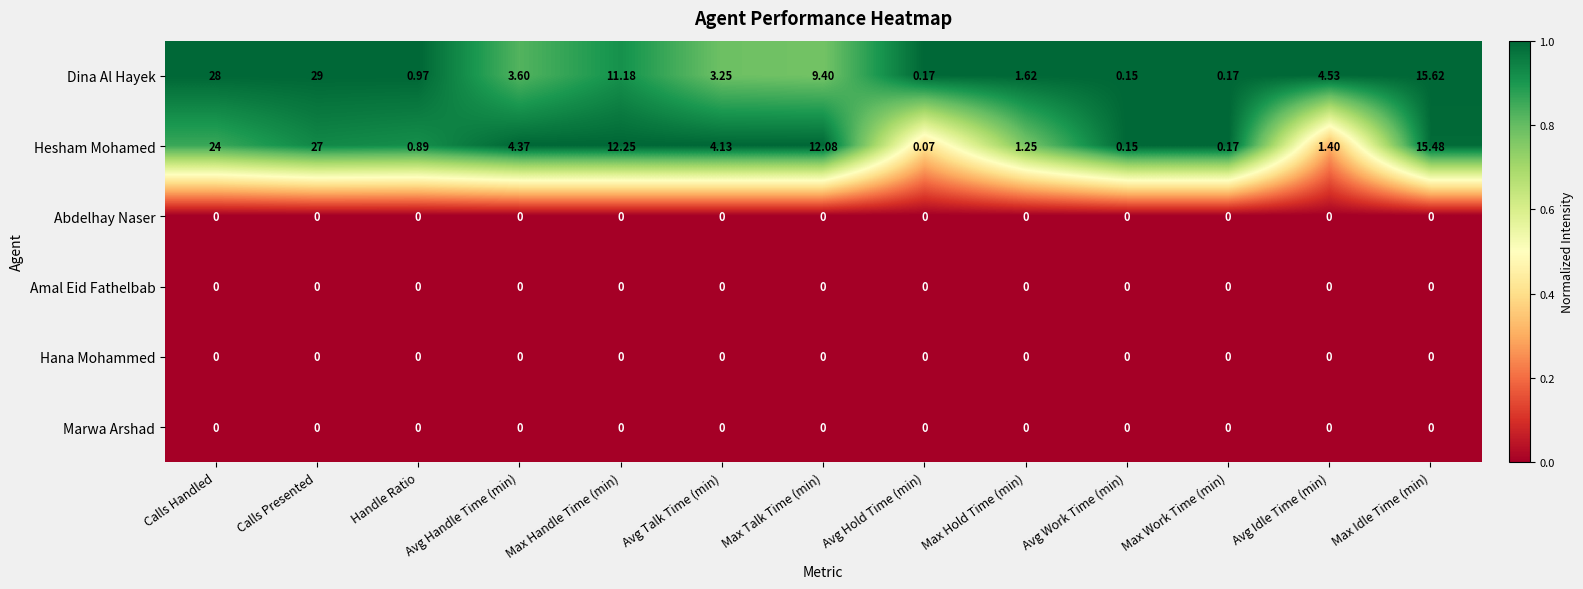

What is the maximum value shown in the chart?

29.0